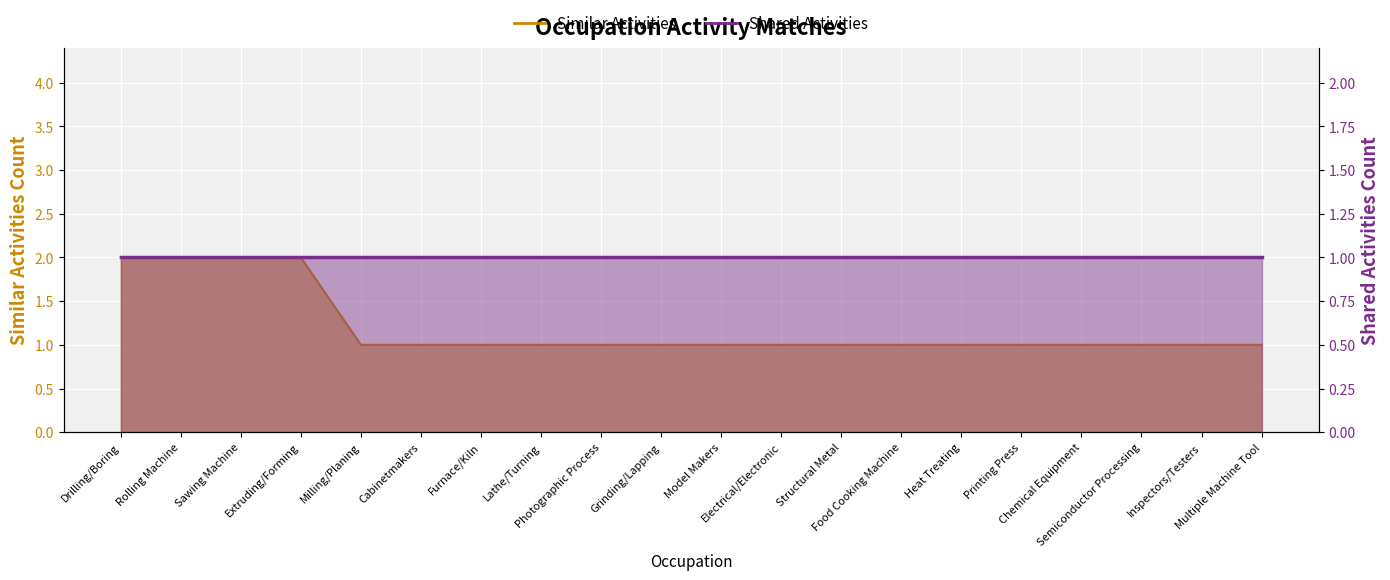

Is it true that the value at Semiconductor Processing is 0?

False